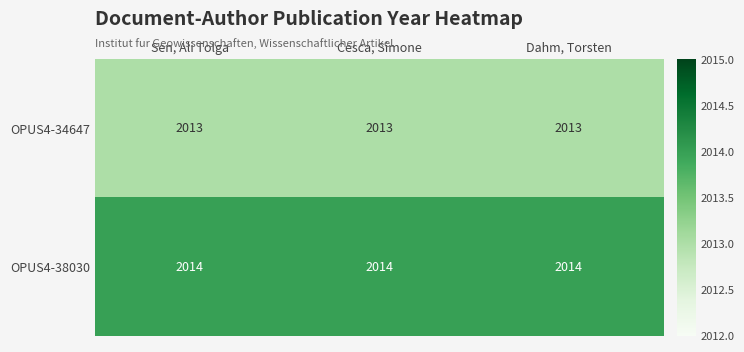

What is the spread (max minus min) of values at Cesca, Simone?

1